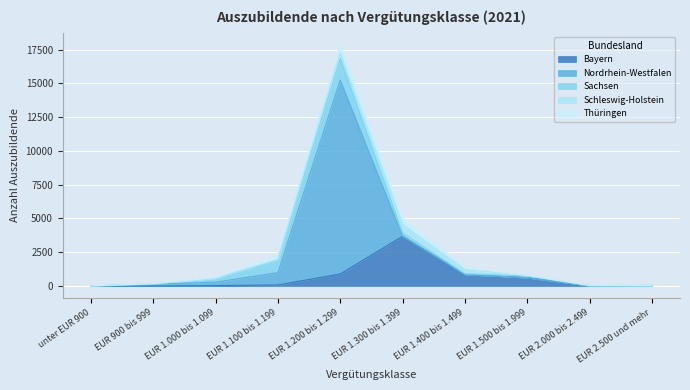

What are all the series names shown in the legend?

Bayern, Nordrhein-Westfalen, Sachsen, Schleswig-Holstein, Thüringen